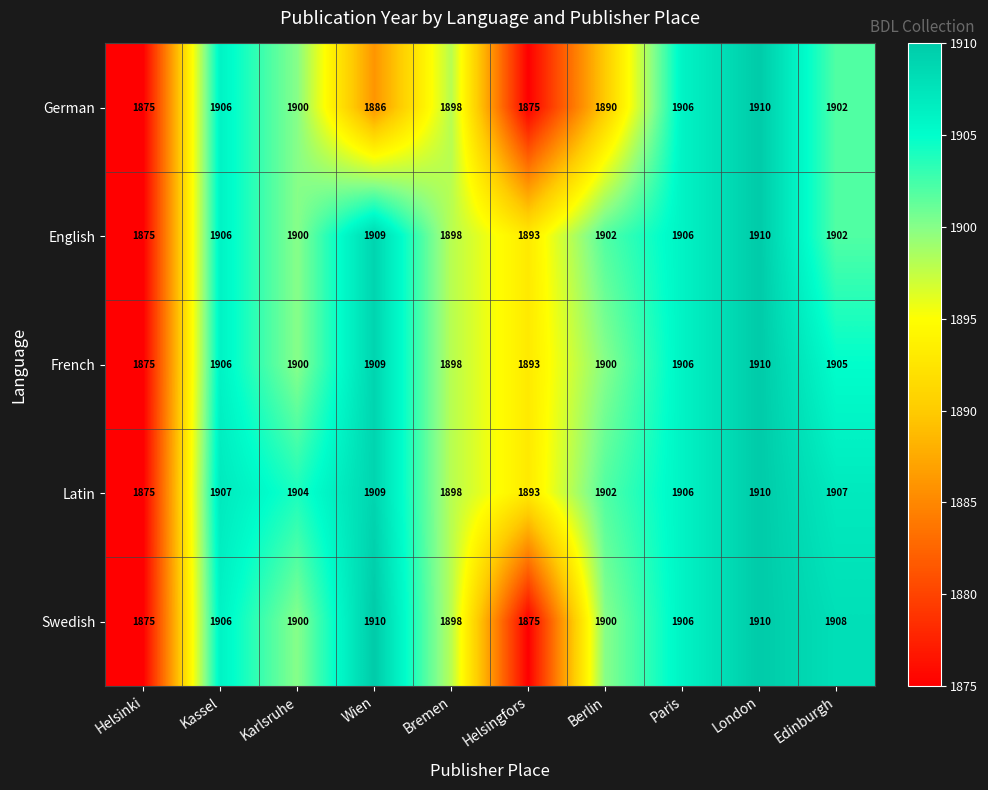

Is it true that French equals 1909 at Wien?

True